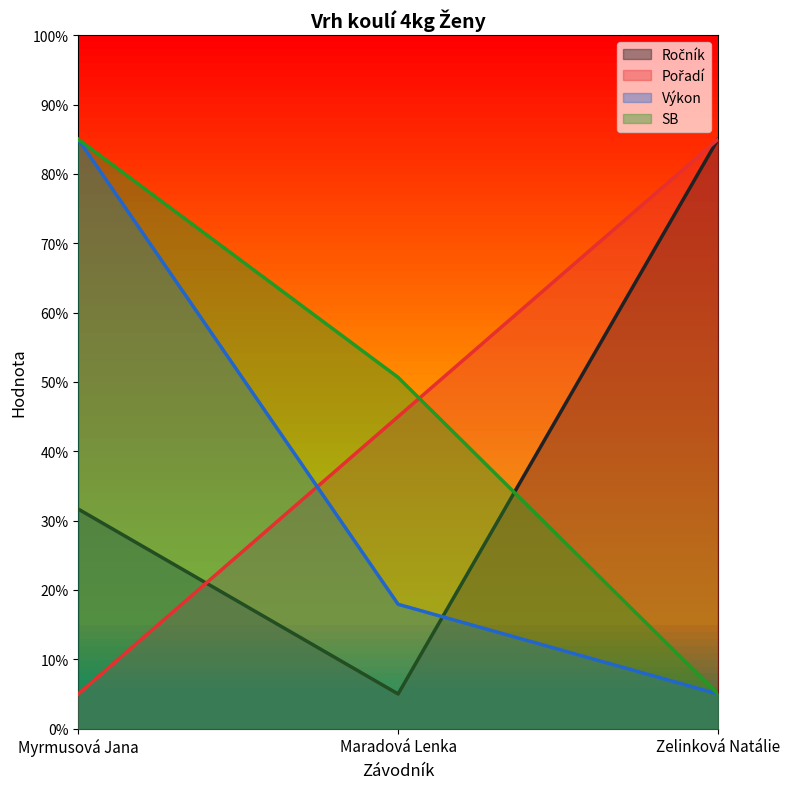

What is the average value of the SB series?

46.9